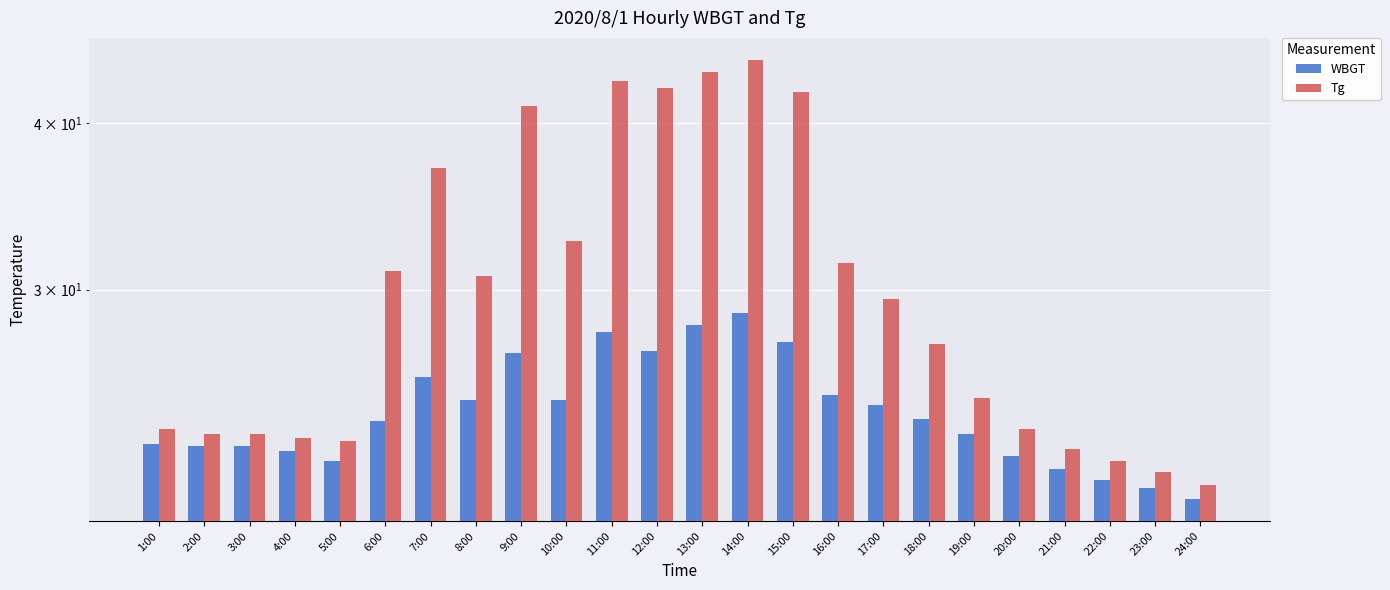

Rank the categories by Tg value from highest to lowest.

14:00, 13:00, 11:00, 12:00, 15:00, 9:00, 7:00, 10:00, 16:00, 6:00, 8:00, 17:00, 18:00, 19:00, 1:00, 20:00, 2:00, 3:00, 4:00, 5:00, 21:00, 22:00, 23:00, 24:00